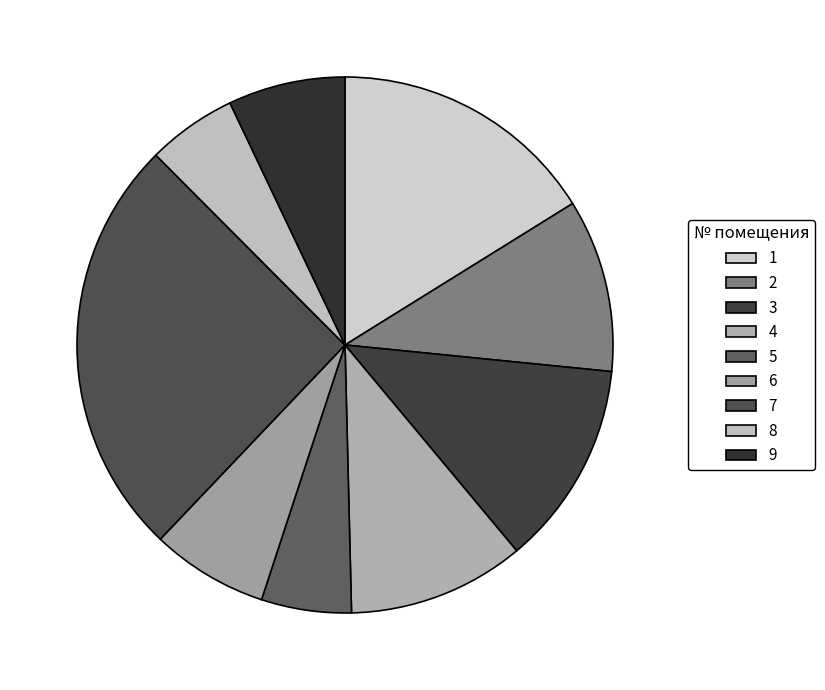

How many slices are in this pie chart?

9